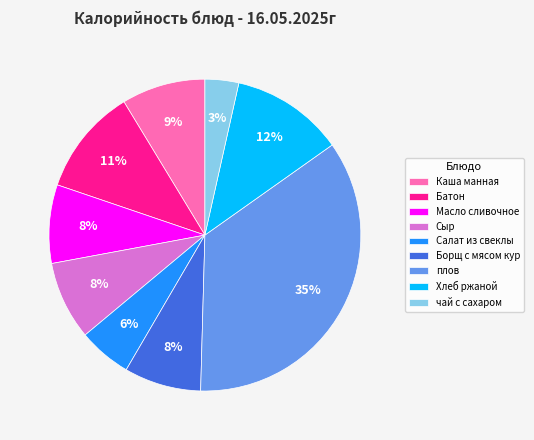

To the nearest percent, what portion does чай с сахаром represent?

3%